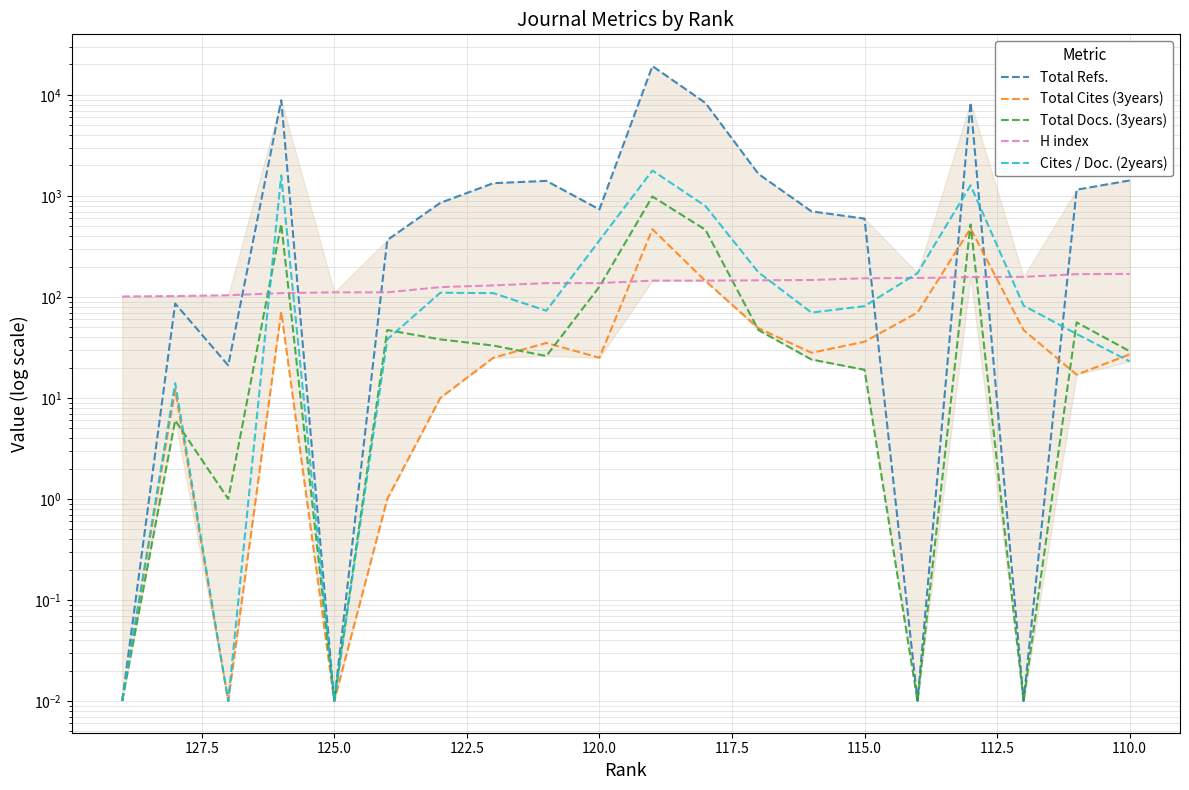

Which series has the largest range (max minus min)?

Total Refs.